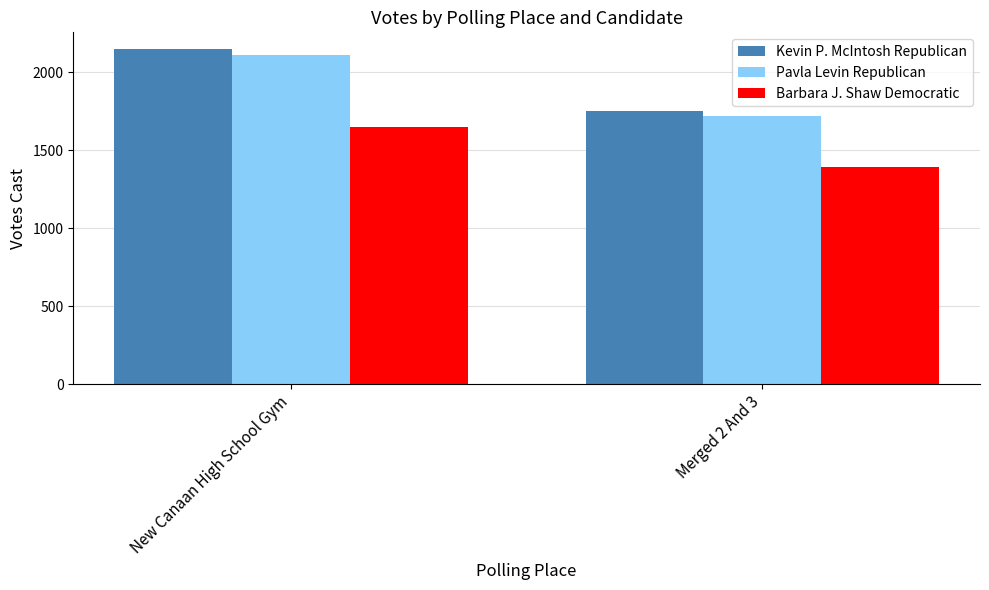

At which category is the sum across all series the highest?

New Canaan High School Gym